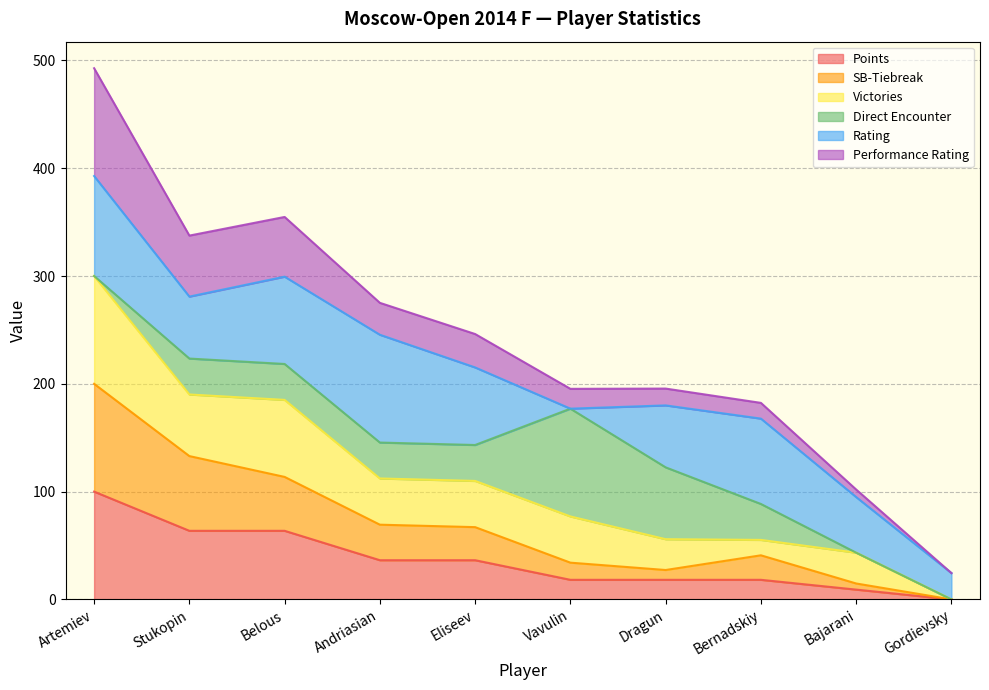

At which label does Points reach its peak?

Artemiev